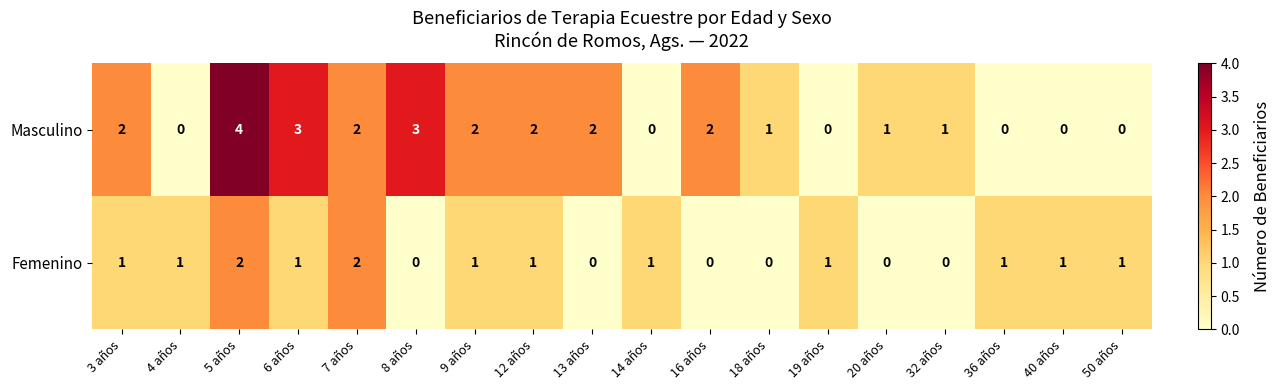

What is the difference between the second highest and second lowest values in the Masculino series?

3